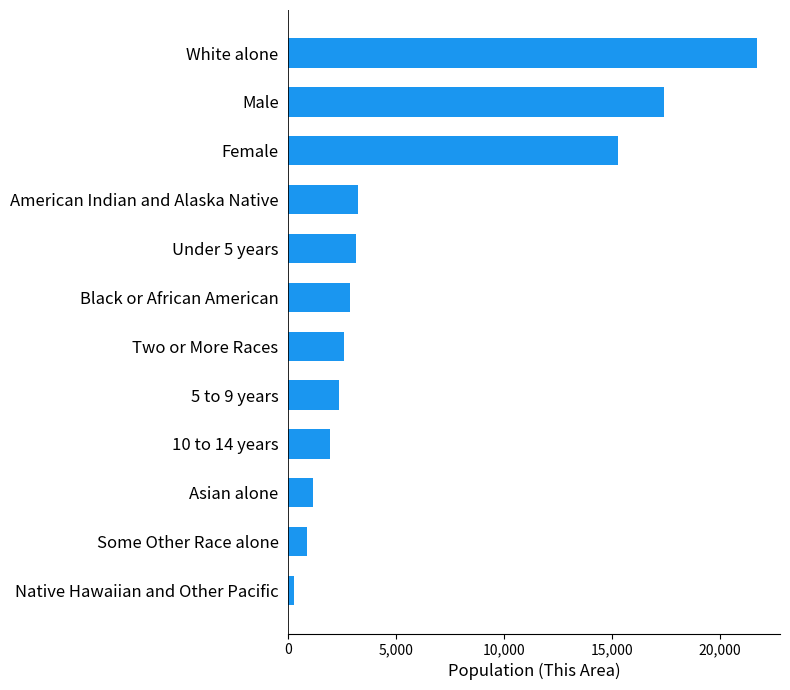

How many values are below 2882?

6